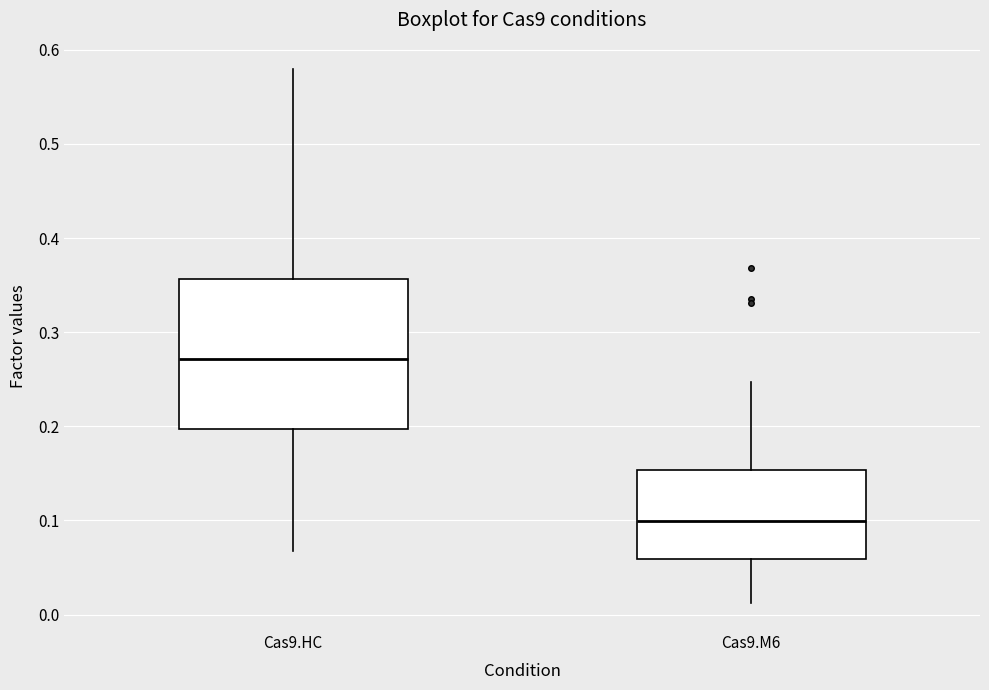

Reading left to right, transcribe this box plot: for each box, give where its median line is, the range the box spans, and where its two whiskers end, as read against the y-axis. The values are not printed on the chart, so give them approximately, as read against the axis.

Cas9.HC: median 0.27, box 0.20 to 0.36, whiskers 0.07 to 0.58
Cas9.M6: median 0.10, box 0.06 to 0.15, whiskers 0.01 to 0.25